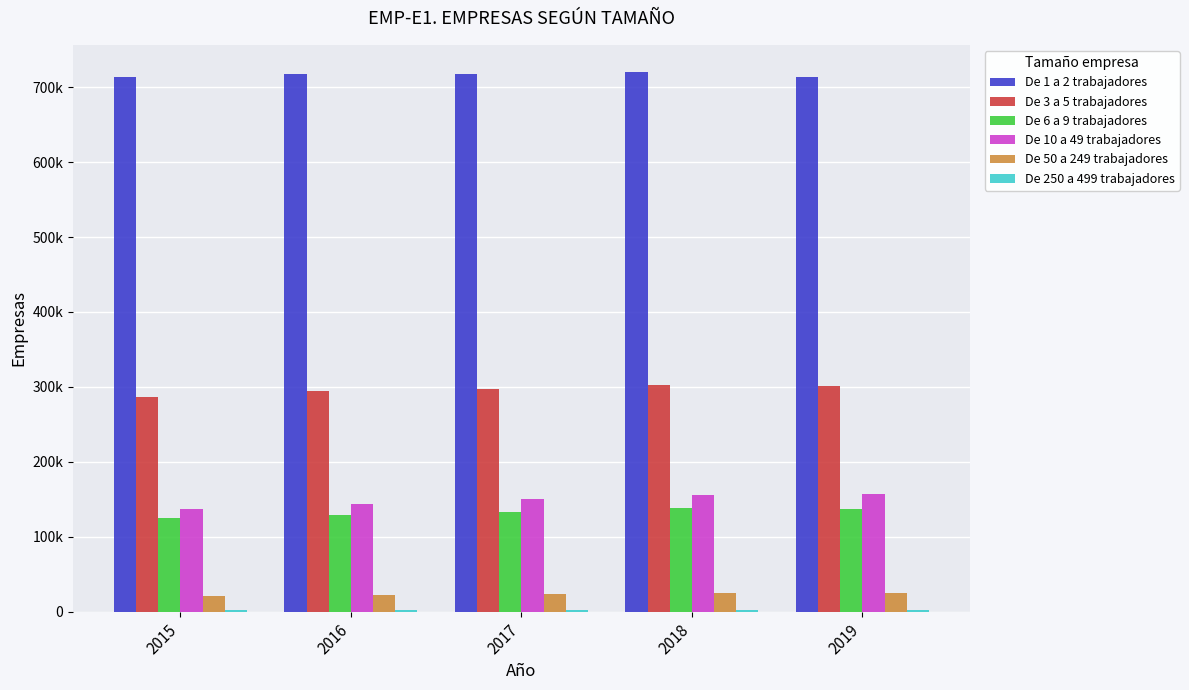

What is the difference between the highest and lowest values at 2017?

714968